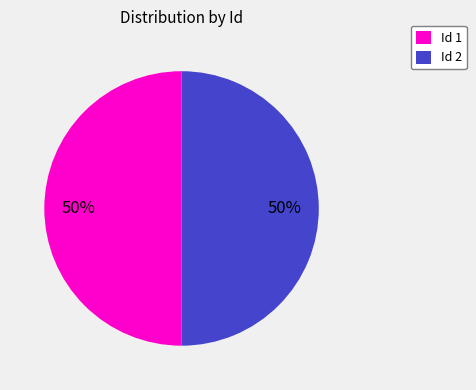

To the nearest percent, what percentage of the pie is Id 2?

50%